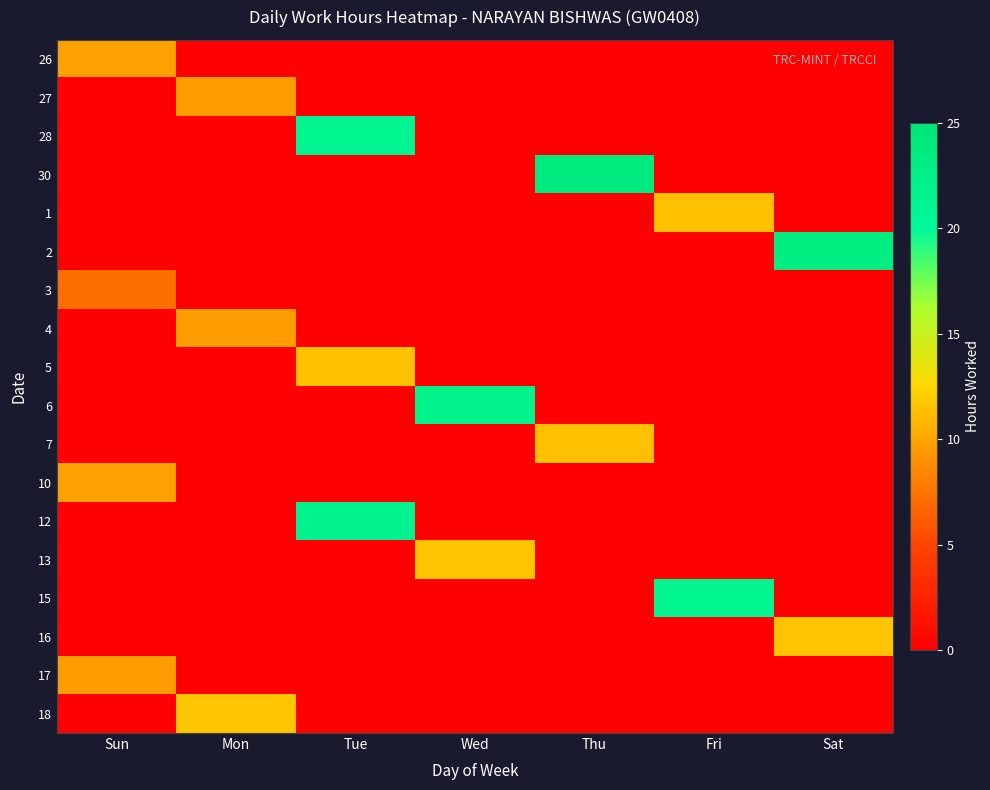

Reading right to left, extract all data points from this chart.

26: Sat=0.0	Fri=0.0	Thu=0.0	Wed=0.0	Tue=0.0	Mon=0.0	Sun=9.8
27: Sat=0.0	Fri=0.0	Thu=0.0	Wed=0.0	Tue=0.0	Mon=9.6	Sun=0.0
28: Sat=0.0	Fri=0.0	Thu=0.0	Wed=0.0	Tue=21.1	Mon=0.0	Sun=0.0
30: Sat=0.0	Fri=0.0	Thu=23.6	Wed=0.0	Tue=0.0	Mon=0.0	Sun=0.0
1: Sat=0.0	Fri=11.3	Thu=0.0	Wed=0.0	Tue=0.0	Mon=0.0	Sun=0.0
2: Sat=23.2	Fri=0.0	Thu=0.0	Wed=0.0	Tue=0.0	Mon=0.0	Sun=0.0
3: Sat=0.0	Fri=0.0	Thu=0.0	Wed=0.0	Tue=0.0	Mon=0.0	Sun=7.3
4: Sat=0.0	Fri=0.0	Thu=0.0	Wed=0.0	Tue=0.0	Mon=9.6	Sun=0.0
5: Sat=0.0	Fri=0.0	Thu=0.0	Wed=0.0	Tue=11.4	Mon=0.0	Sun=0.0
6: Sat=0.0	Fri=0.0	Thu=0.0	Wed=21.9	Tue=0.0	Mon=0.0	Sun=0.0
7: Sat=0.0	Fri=0.0	Thu=11.4	Wed=0.0	Tue=0.0	Mon=0.0	Sun=0.0
10: Sat=0.0	Fri=0.0	Thu=0.0	Wed=0.0	Tue=0.0	Mon=0.0	Sun=9.8
12: Sat=0.0	Fri=0.0	Thu=0.0	Wed=0.0	Tue=21.7	Mon=0.0	Sun=0.0
13: Sat=0.0	Fri=0.0	Thu=0.0	Wed=11.6	Tue=0.0	Mon=0.0	Sun=0.0
15: Sat=0.0	Fri=21.2	Thu=0.0	Wed=0.0	Tue=0.0	Mon=0.0	Sun=0.0
16: Sat=11.6	Fri=0.0	Thu=0.0	Wed=0.0	Tue=0.0	Mon=0.0	Sun=0.0
17: Sat=0.0	Fri=0.0	Thu=0.0	Wed=0.0	Tue=0.0	Mon=0.0	Sun=9.7
18: Sat=0.0	Fri=0.0	Thu=0.0	Wed=0.0	Tue=0.0	Mon=11.7	Sun=0.0